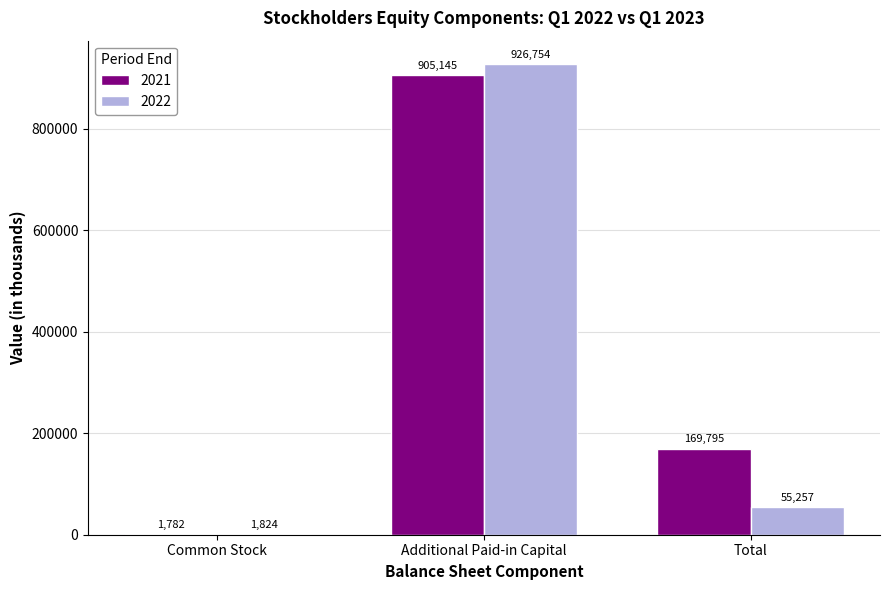

Is it true that 2022 equals 1824 at Common Stock?

True